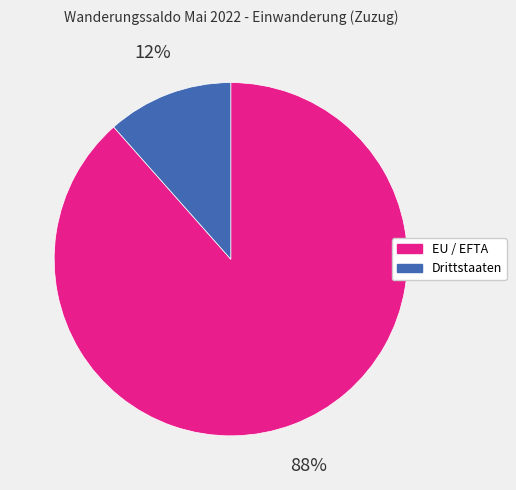

What is the majority slice?

EU / EFTA